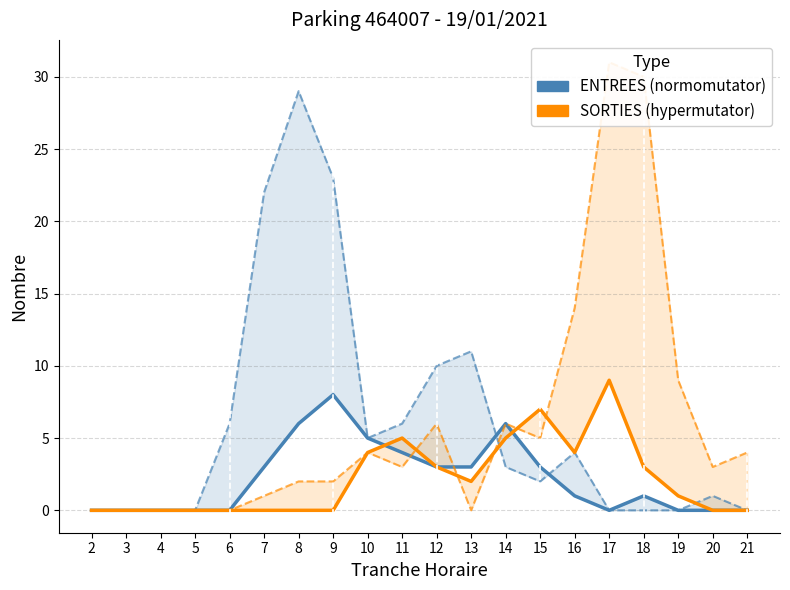

The value of ENTREES NB_ABONNE at 13 is 11. True or false?

True